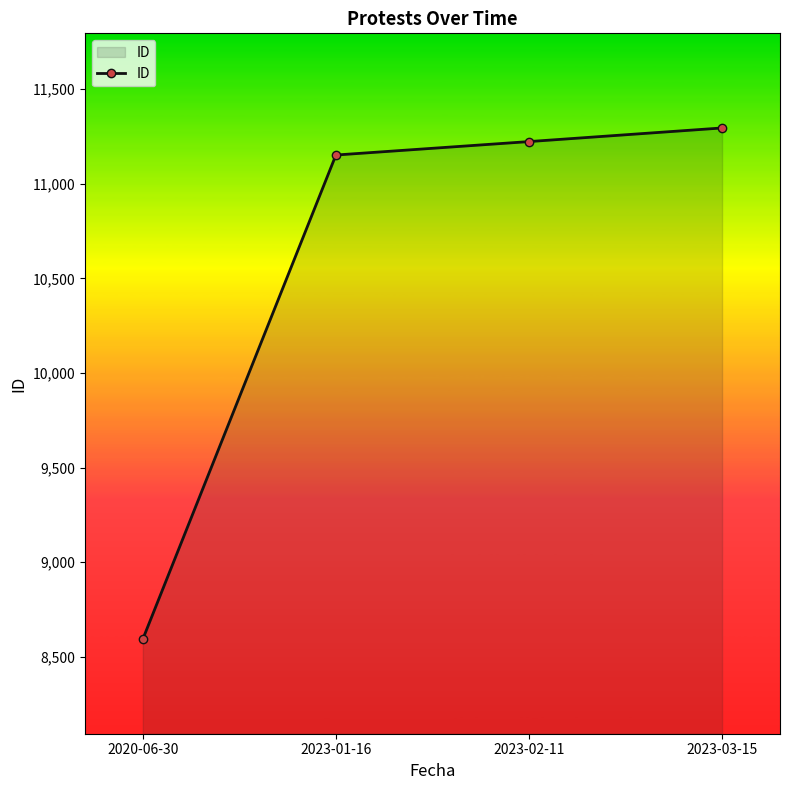

What is the difference between the maximum and second lowest values?

143